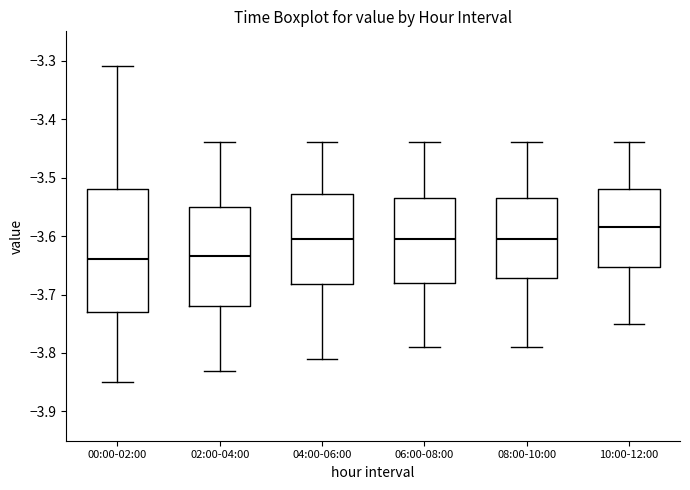

Reading left to right, read every box against the y-axis: the position of its median line, the range the box covers, and the ends of its whiskers. The values are not printed on the chart, so give them approximately, as read against the axis.

00:00-02:00: median -3.64, box -3.73 to -3.52, whiskers -3.85 to -3.31
02:00-04:00: median -3.63, box -3.72 to -3.55, whiskers -3.83 to -3.44
04:00-06:00: median -3.60, box -3.68 to -3.53, whiskers -3.81 to -3.44
06:00-08:00: median -3.60, box -3.68 to -3.53, whiskers -3.79 to -3.44
08:00-10:00: median -3.60, box -3.67 to -3.53, whiskers -3.79 to -3.44
10:00-12:00: median -3.58, box -3.65 to -3.52, whiskers -3.75 to -3.44